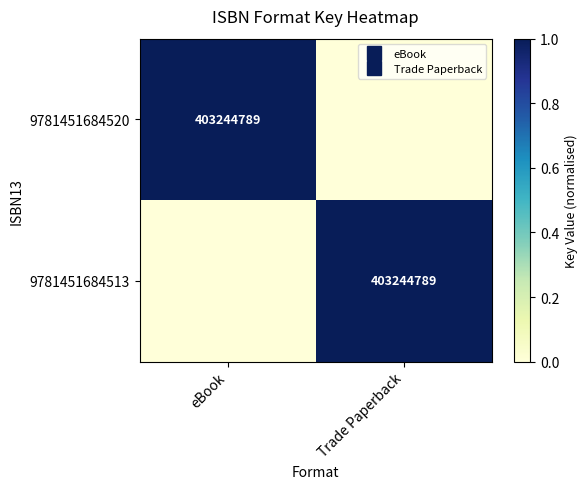

What is the maximum value shown in the chart?

1